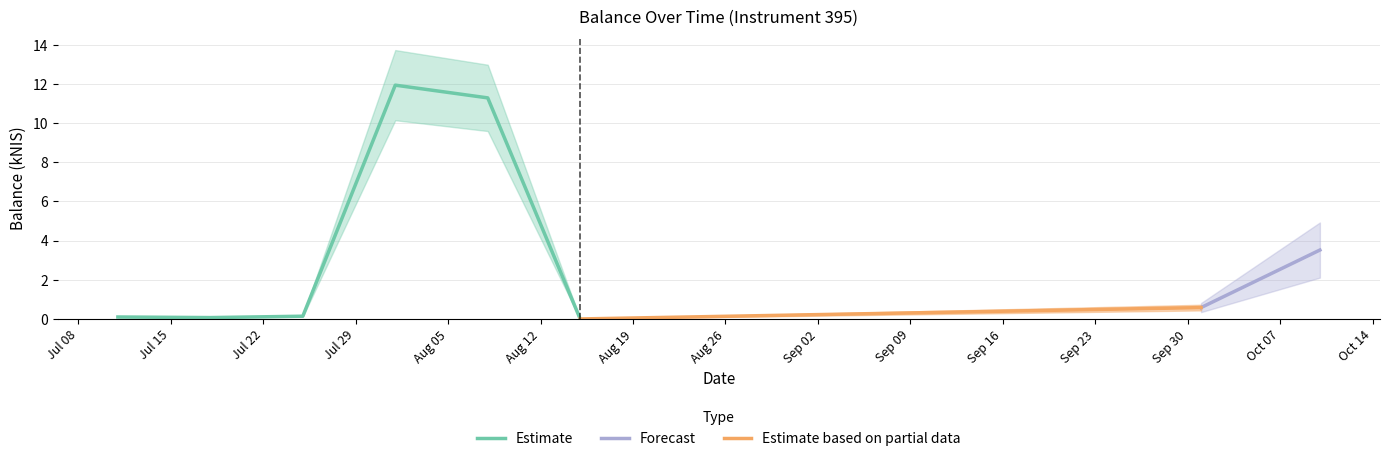

What is the average value?

3.5